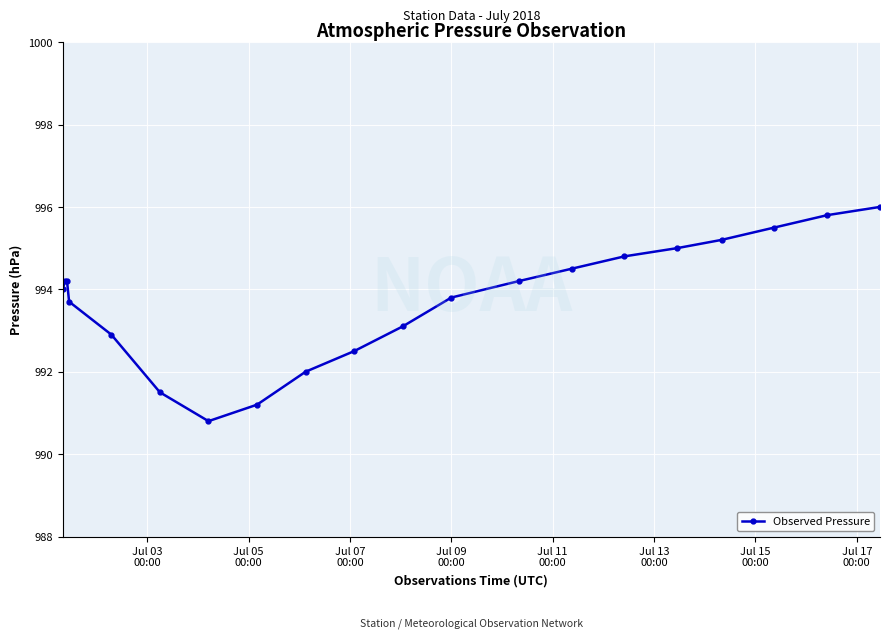

What is the value of the 16th point from the left?

995.0